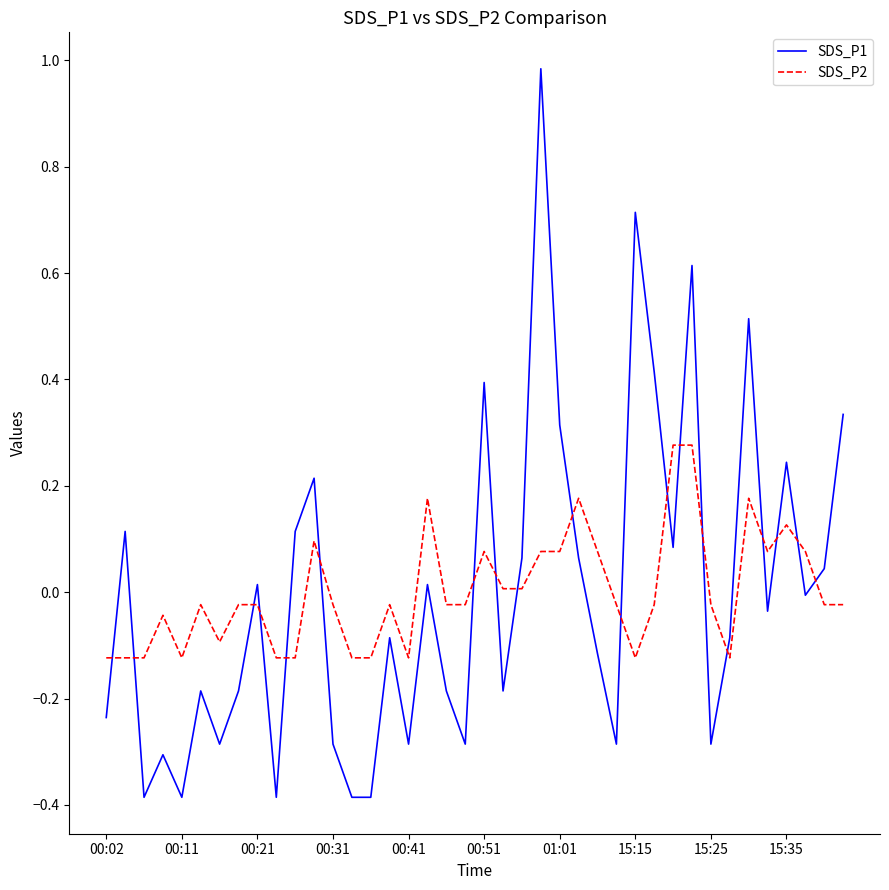

Which series has the largest range (max minus min)?

SDS_P1